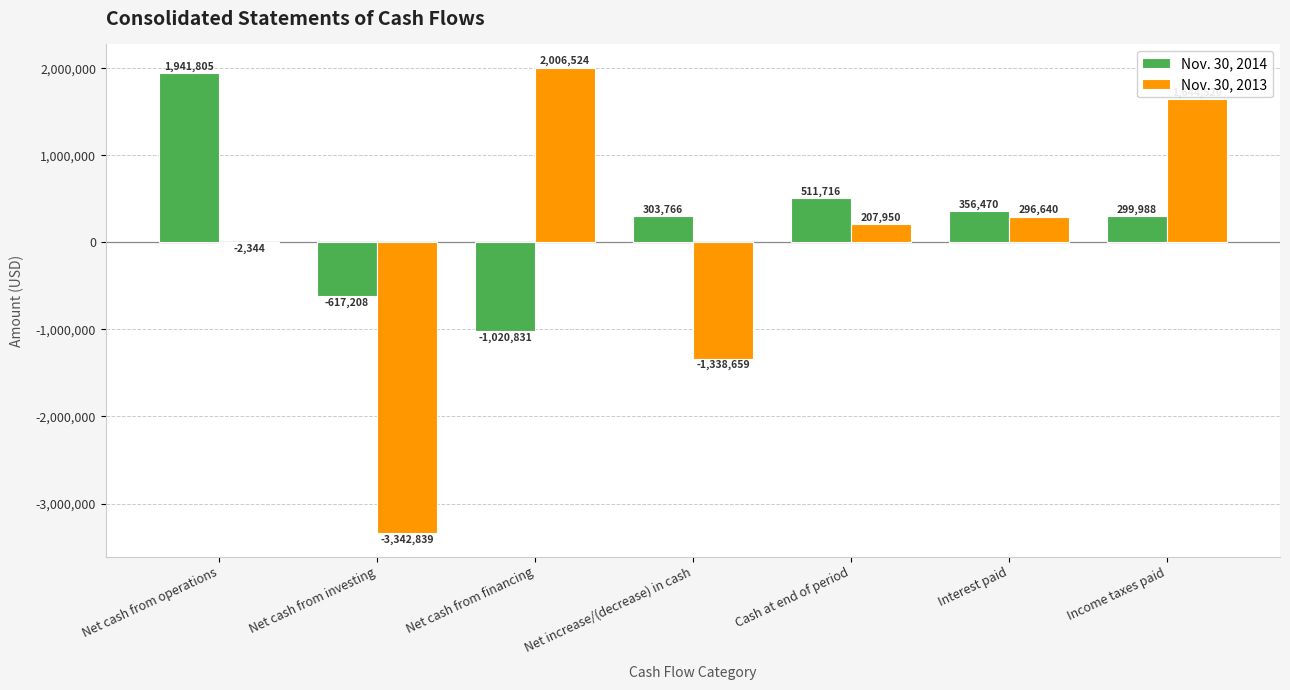

How many values in Nov. 30, 2014 are above zero?

5